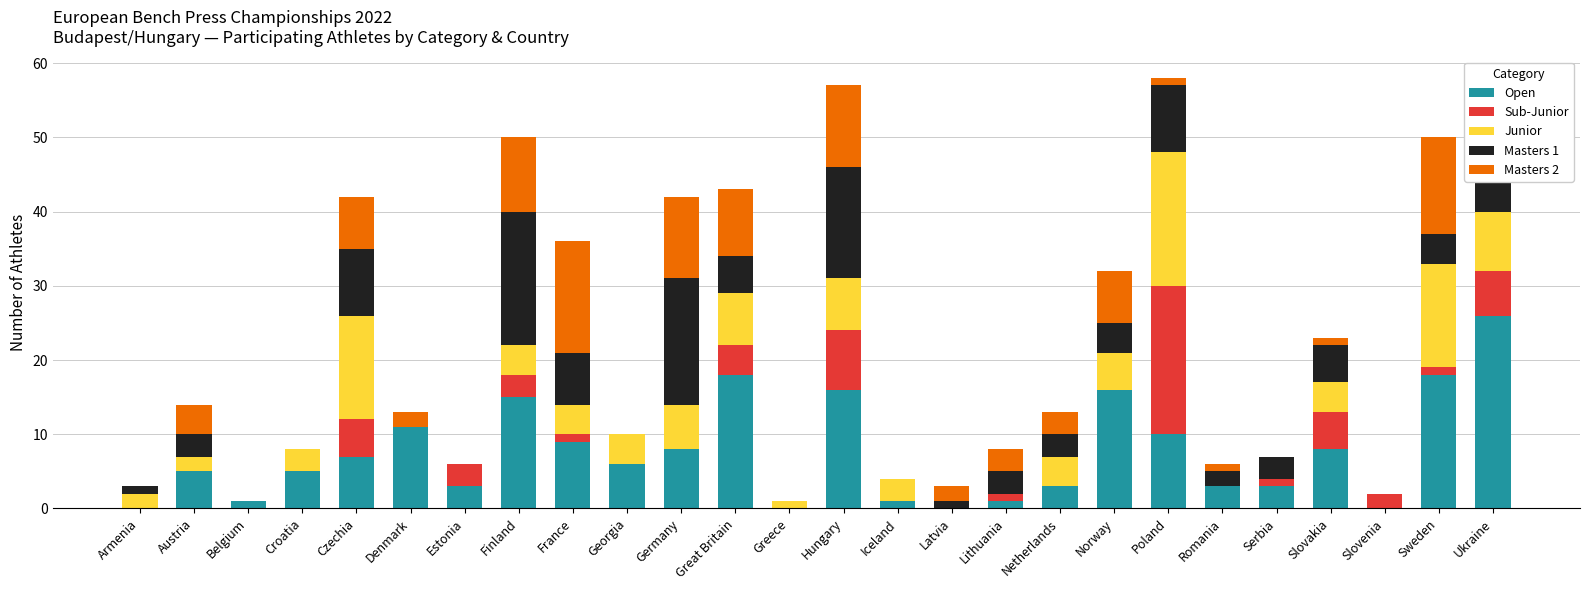

What value does the Open series have at Ukraine?

26